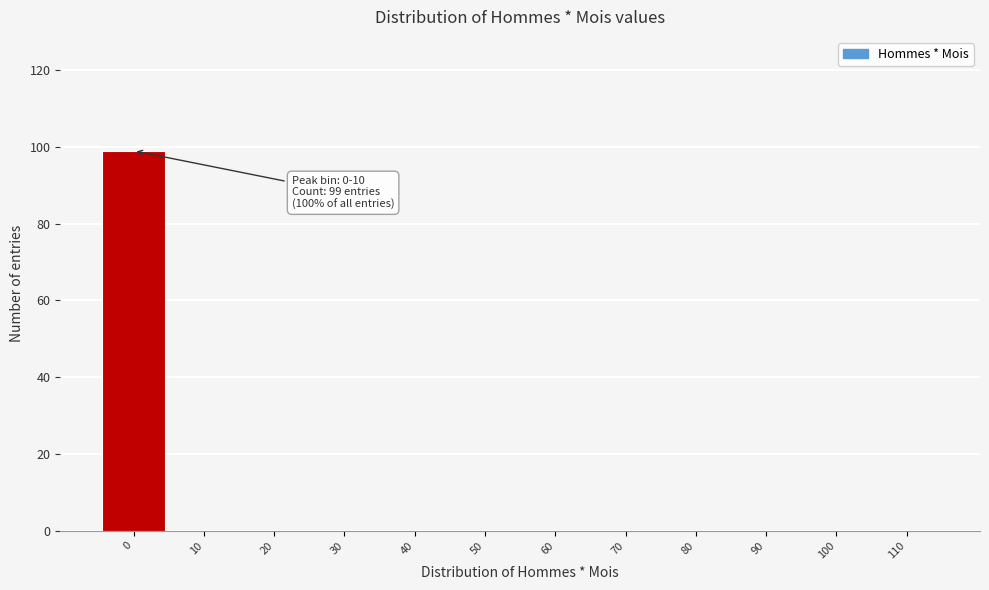

Reading left to right, list all the values displayed in this chart.

0=99	10=0	20=0	30=0	40=0	50=0	60=0	70=0	80=0	90=0	100=0	110=0